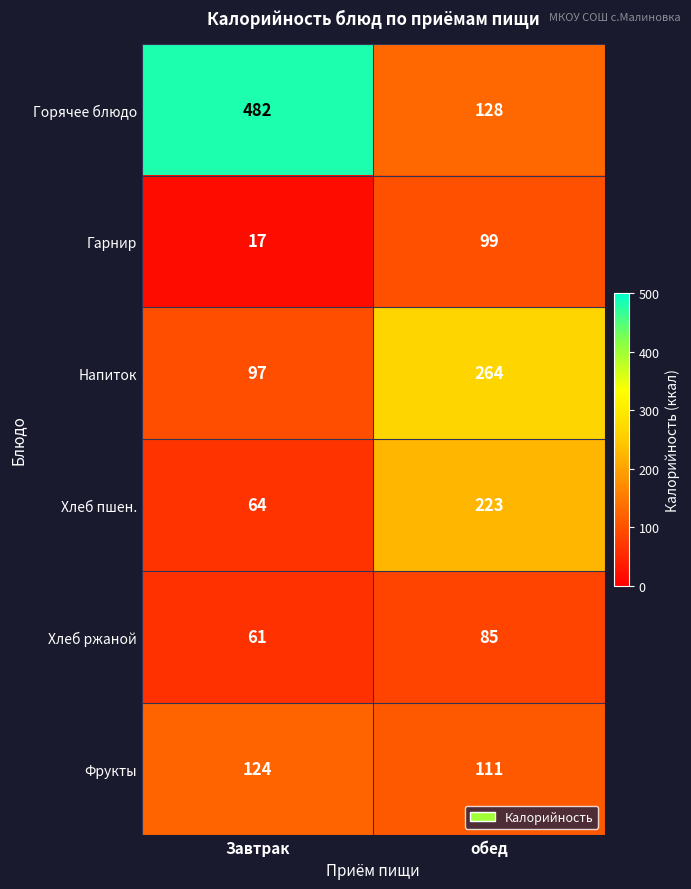

What is the total value across all series at Завтрак?

845